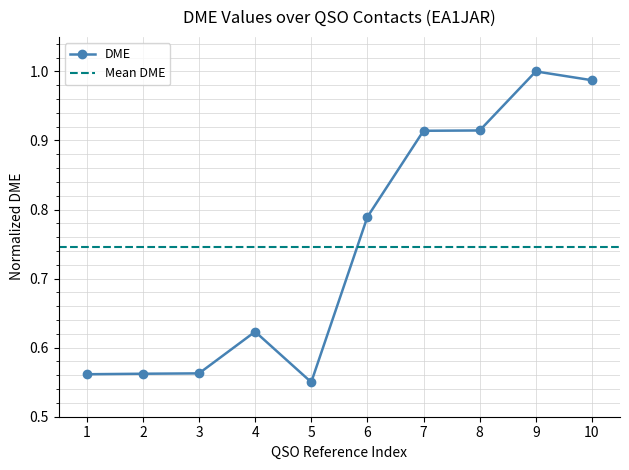

What is the value of the 2nd point from the left?

0.6